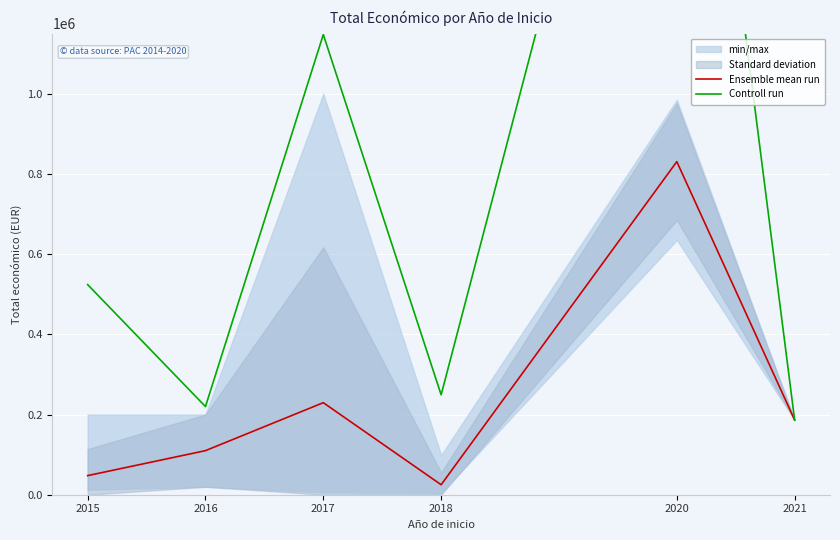

Reading left to right, extract all data points from this chart.

Ensemble mean run: 47643.4	109928.0	229555.2	24913.5	830751.0	186283.0
Controll run: 524077.0	219856.0	1147776.0	249135.0	2492253.0	186283.0